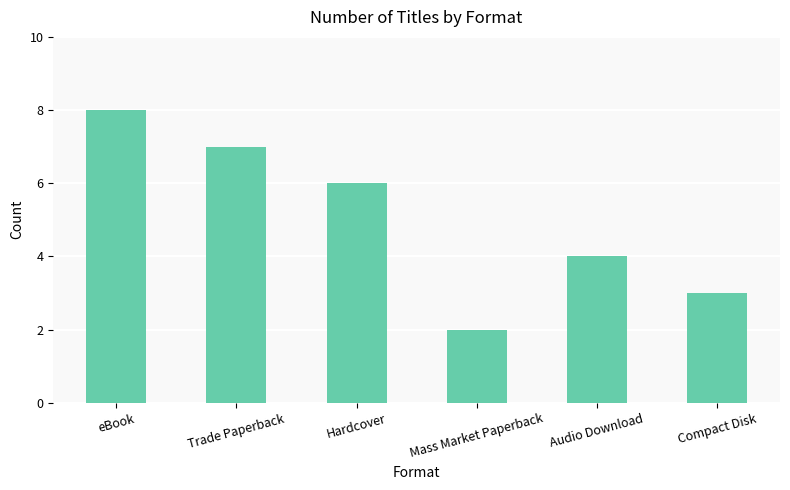

List the labels in order of value, smallest first.

Mass Market Paperback, Compact Disk, Audio Download, Hardcover, Trade Paperback, eBook